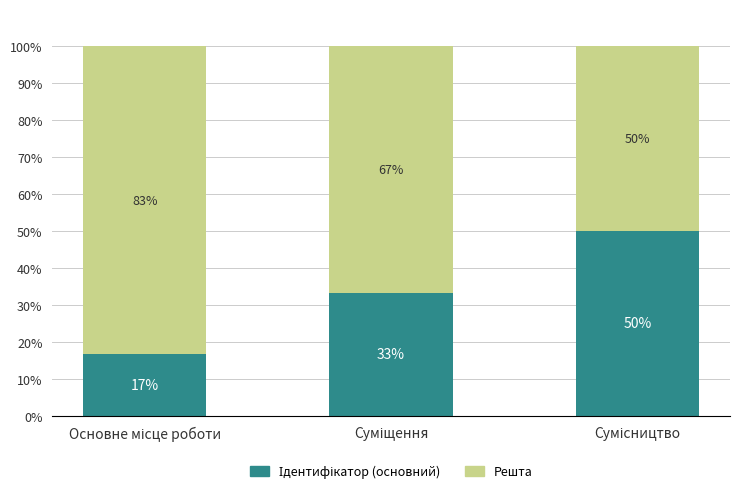

How many series are shown in this chart?

2